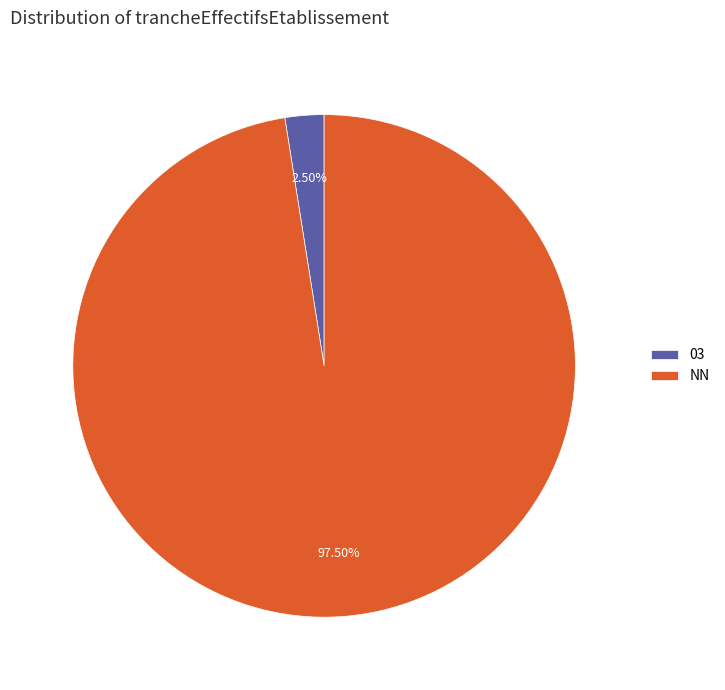

What is the ratio of the value at NN to the value at 03?

39.0